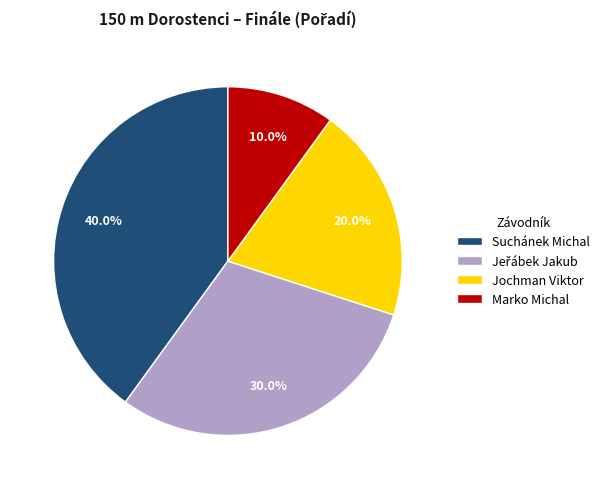

How many slices are in this pie chart?

4